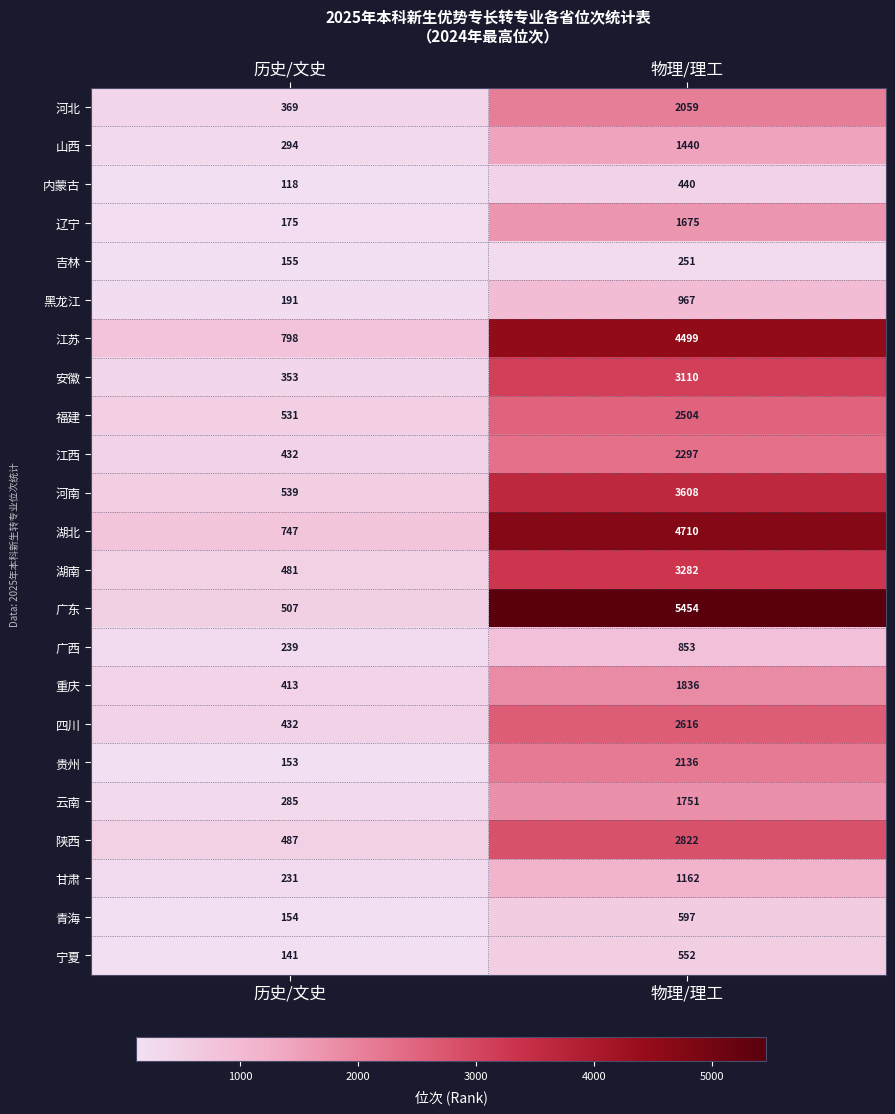

At which label is 福建 closest to 1517?

历史/文史